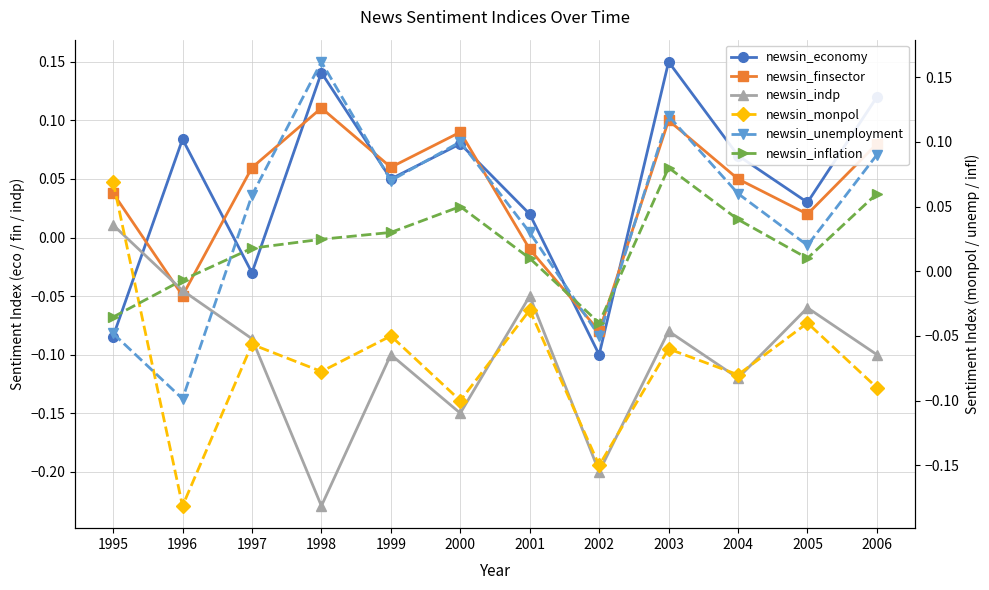

How many values in the newsin_finsector series are below 0?

3